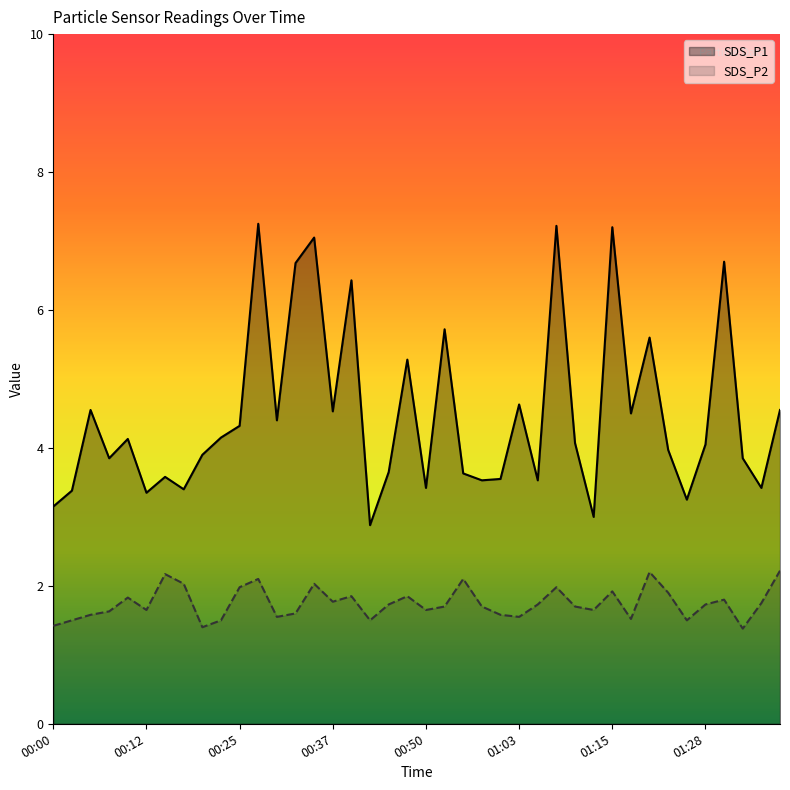

Rank the series by their maximum value, from lowest to highest.

SDS_P2, SDS_P1